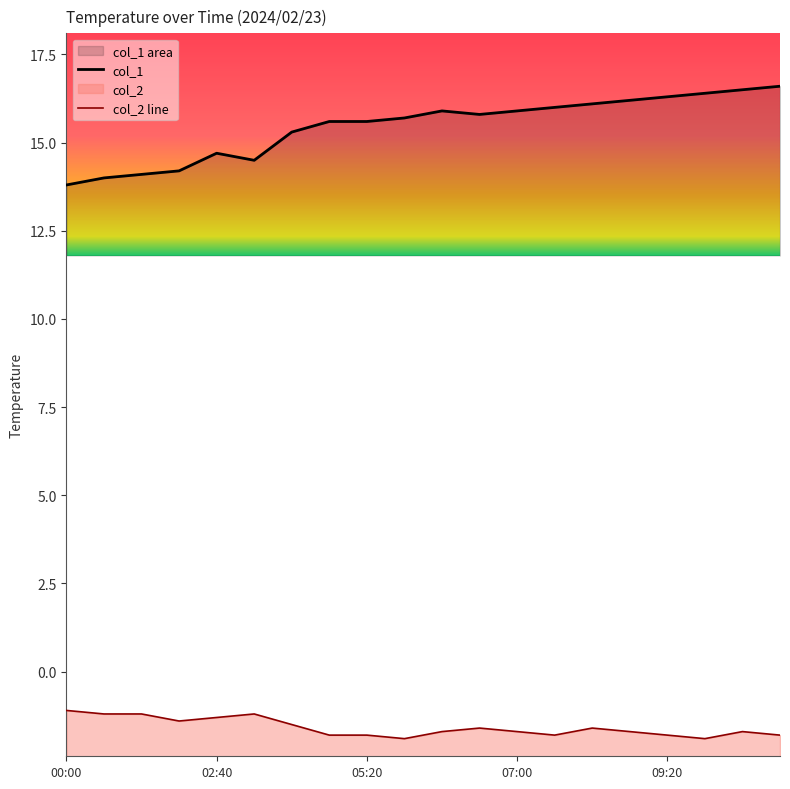

What is the difference between the col_2 line values at 18 and 5?

0.5